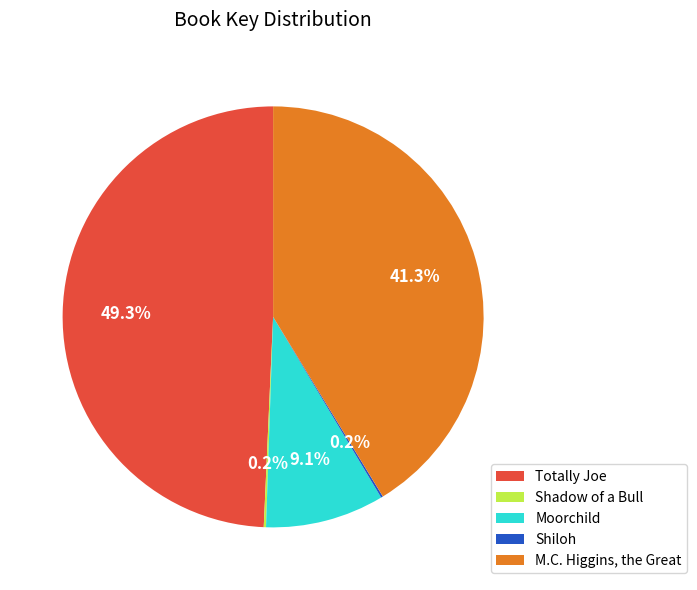

Which category has the biggest portion of the pie?

Totally Joe